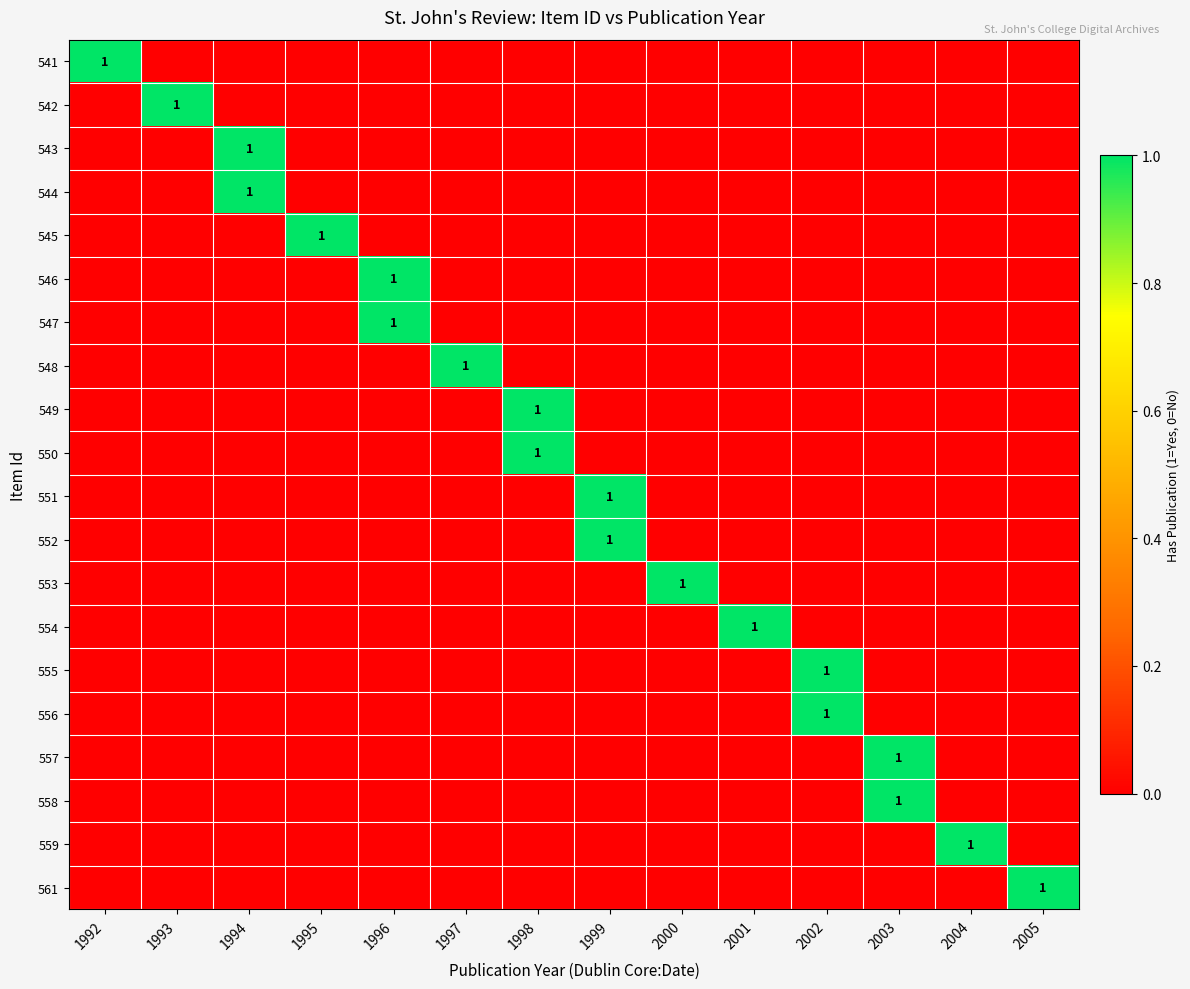

The 555 series shows 0 at 2002. True or false?

False